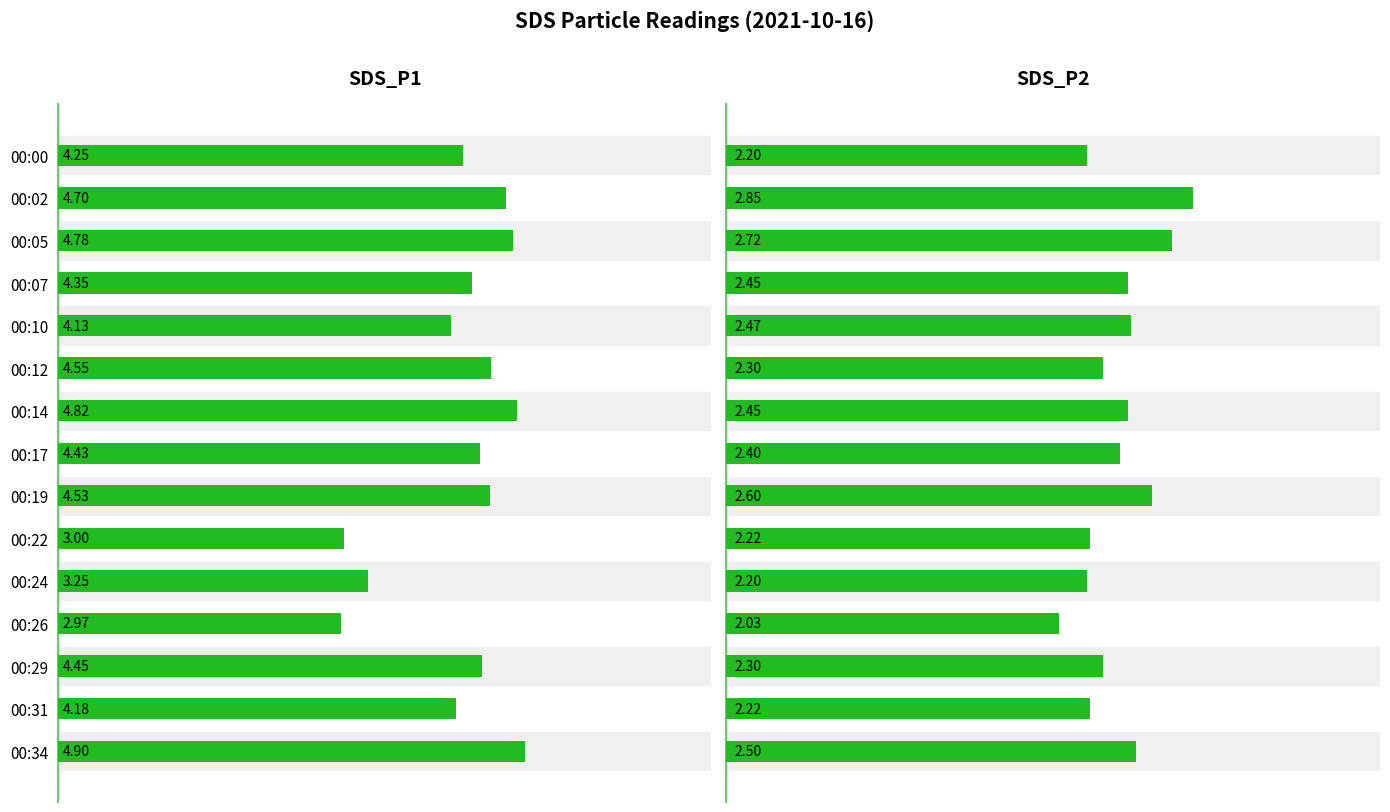

Does the chart contain stacked bars?

No